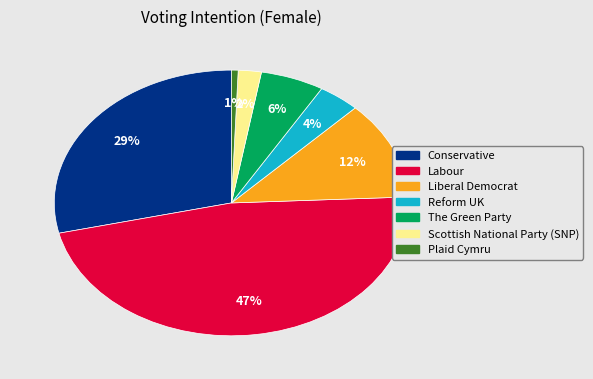

Is it true that Conservative is 39% of the pie?

False